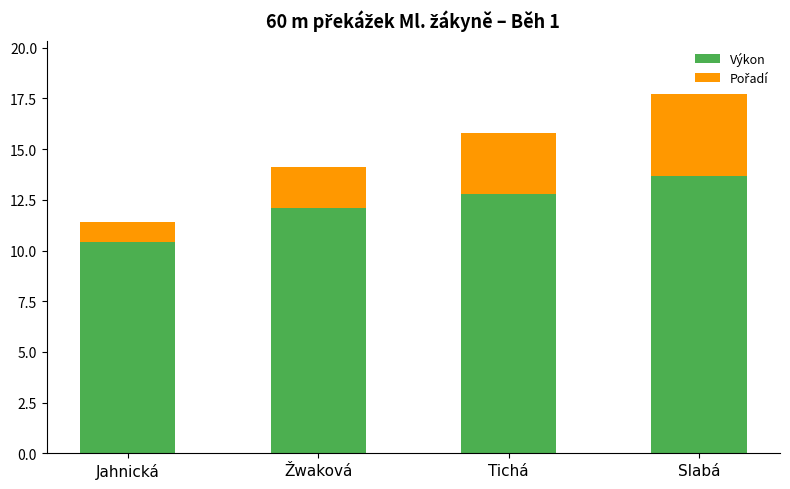

Does the chart contain any negative values?

No